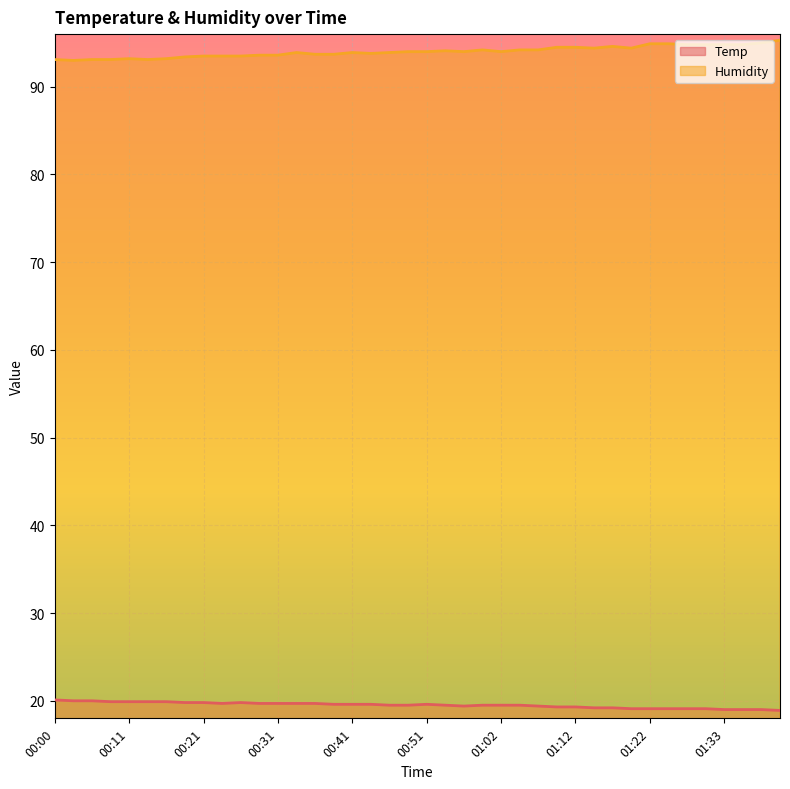

Does the chart display data point markers on the line(s)?

No